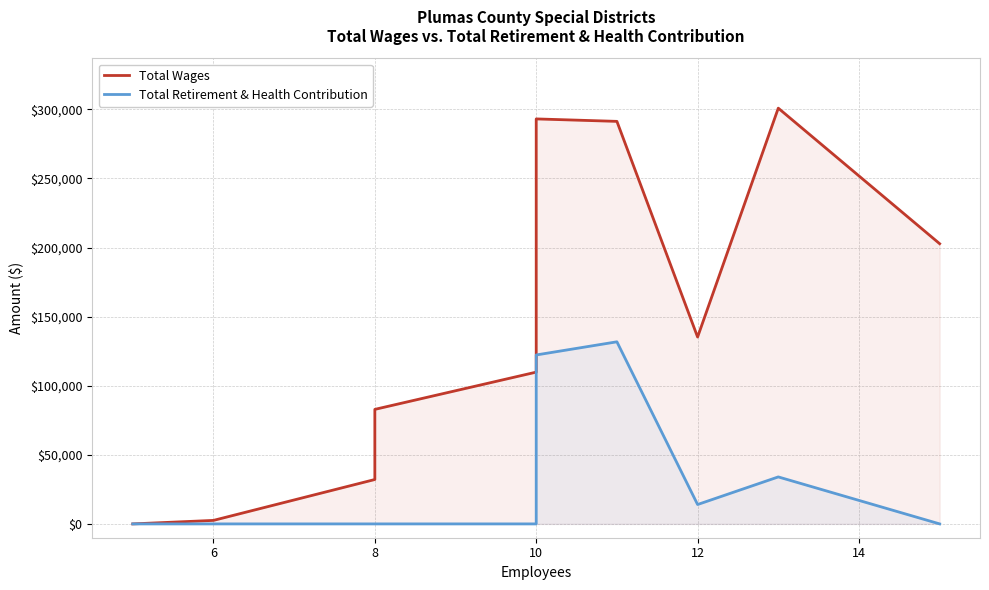

How many interior local valleys does the Total Wages series have?

1